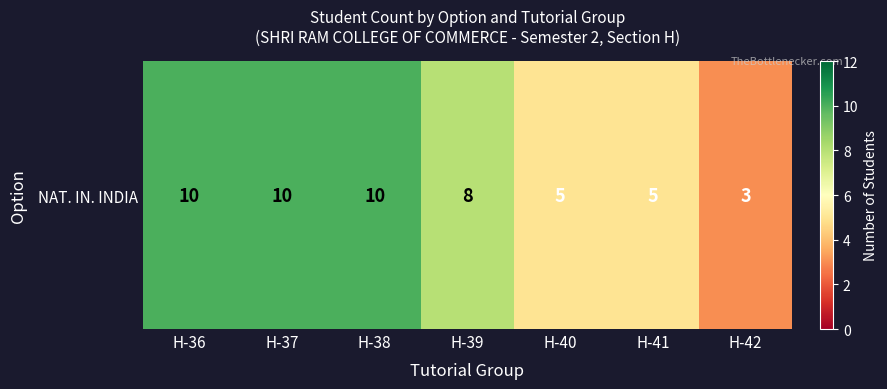

Approximately how many times larger is the value at H-36 compared to H-42?

3.3